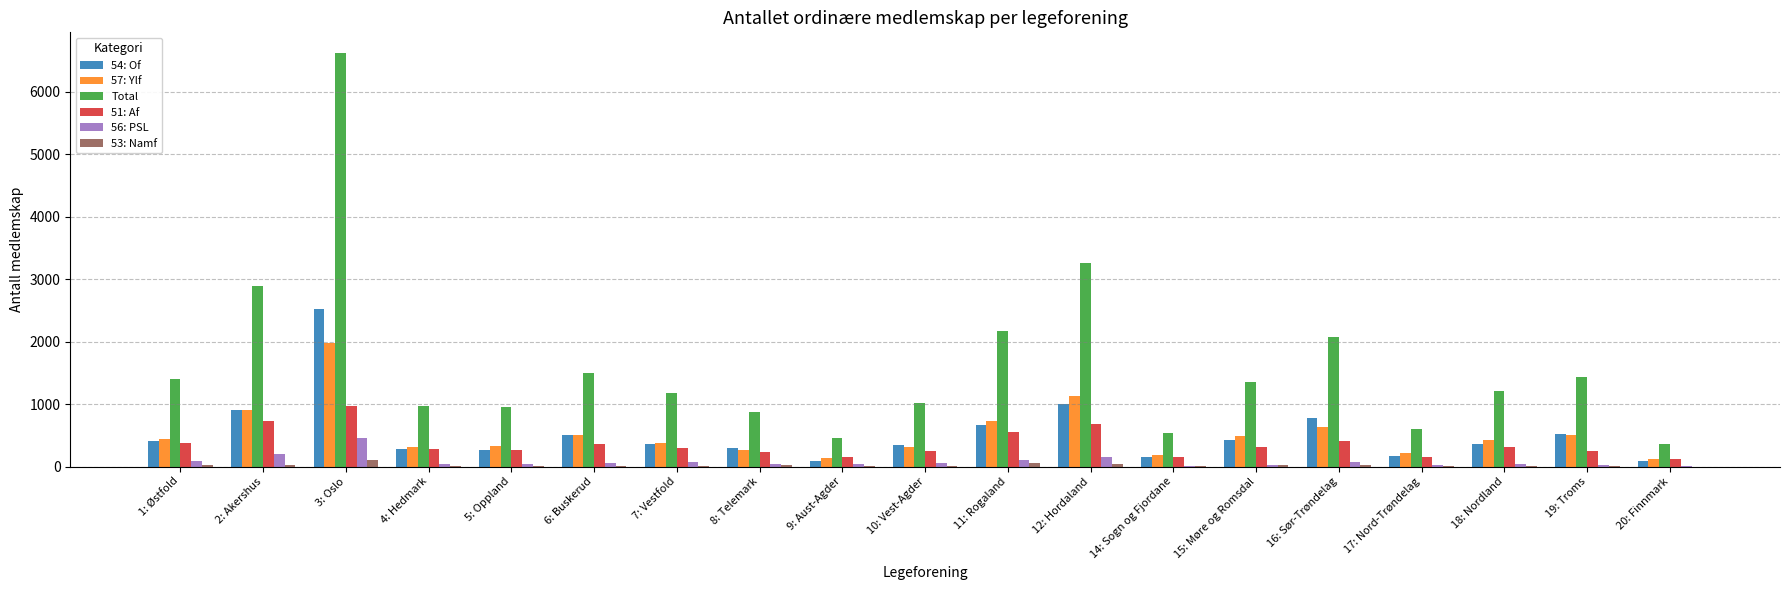

How many categories are shown in the chart?

19